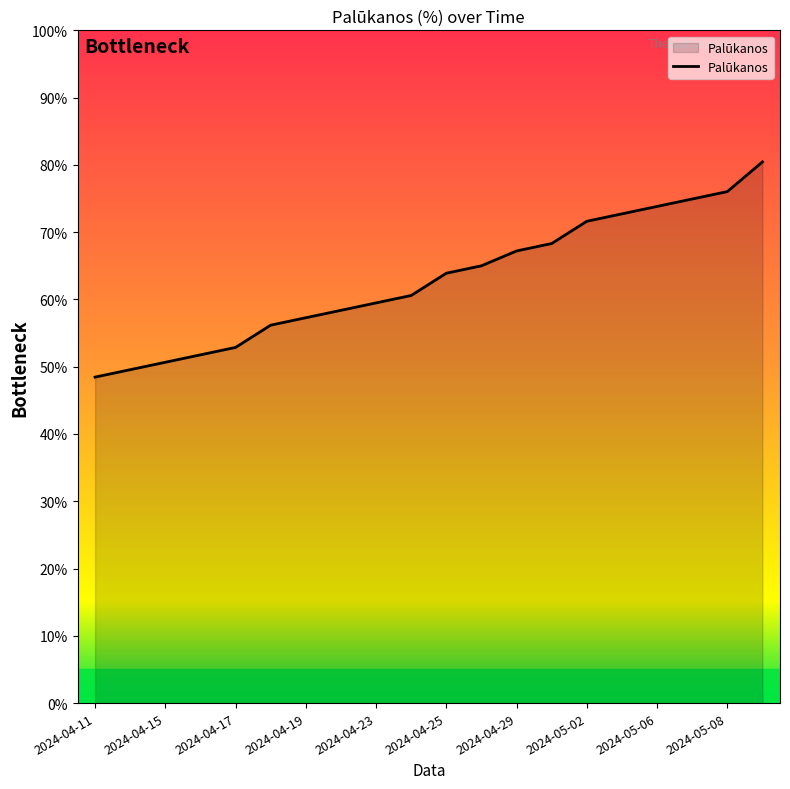

What is the average value?

63.0